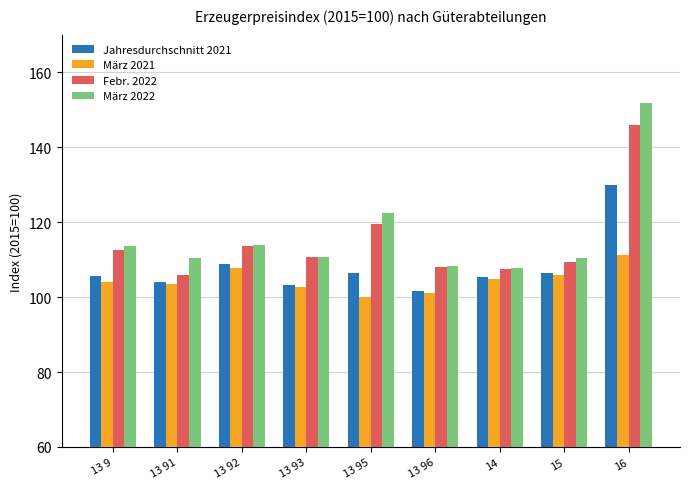

The value of Jahresdurchschnitt 2021 at 14 is 105.3. True or false?

True